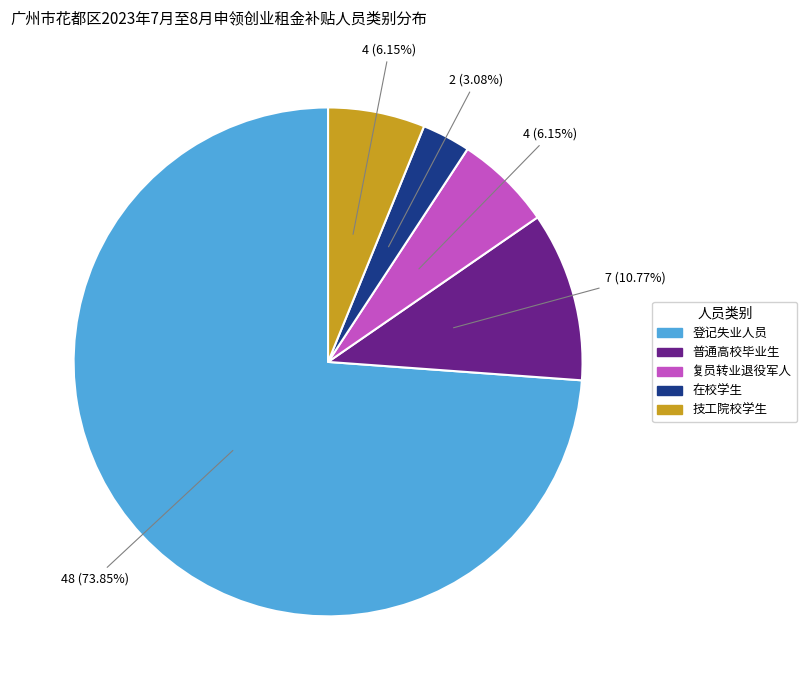

Which slice is the smallest?

在校学生